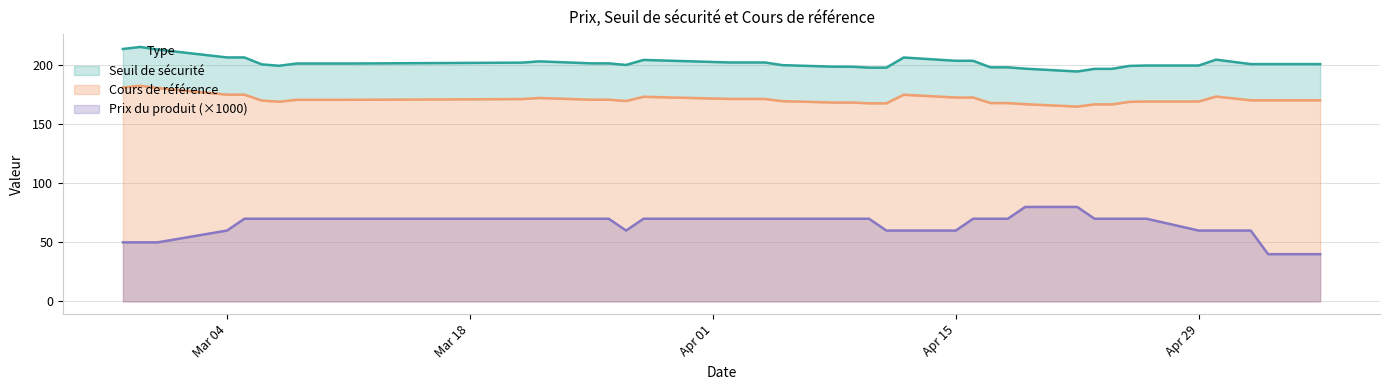

What is the maximum value shown in the chart?

215.5